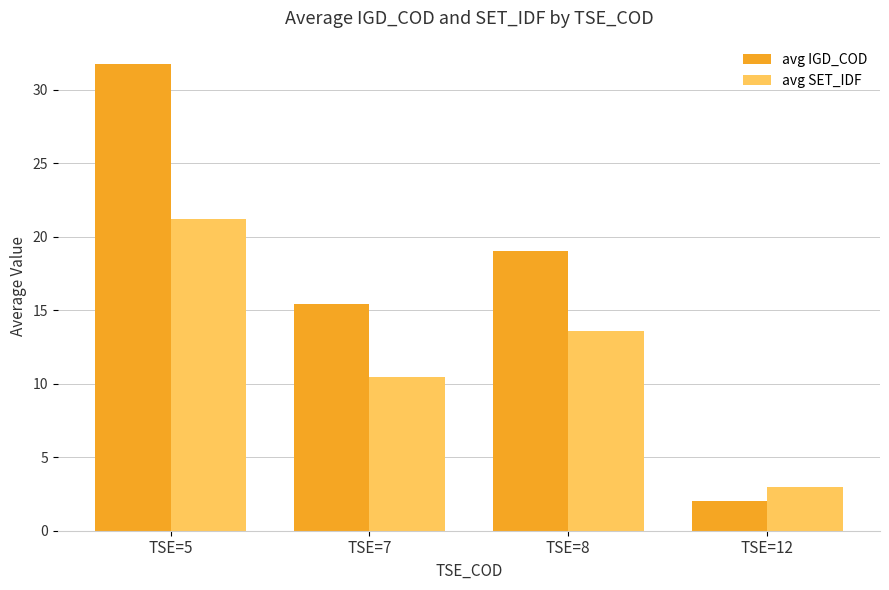

What is the minimum value shown in the chart?

2.0